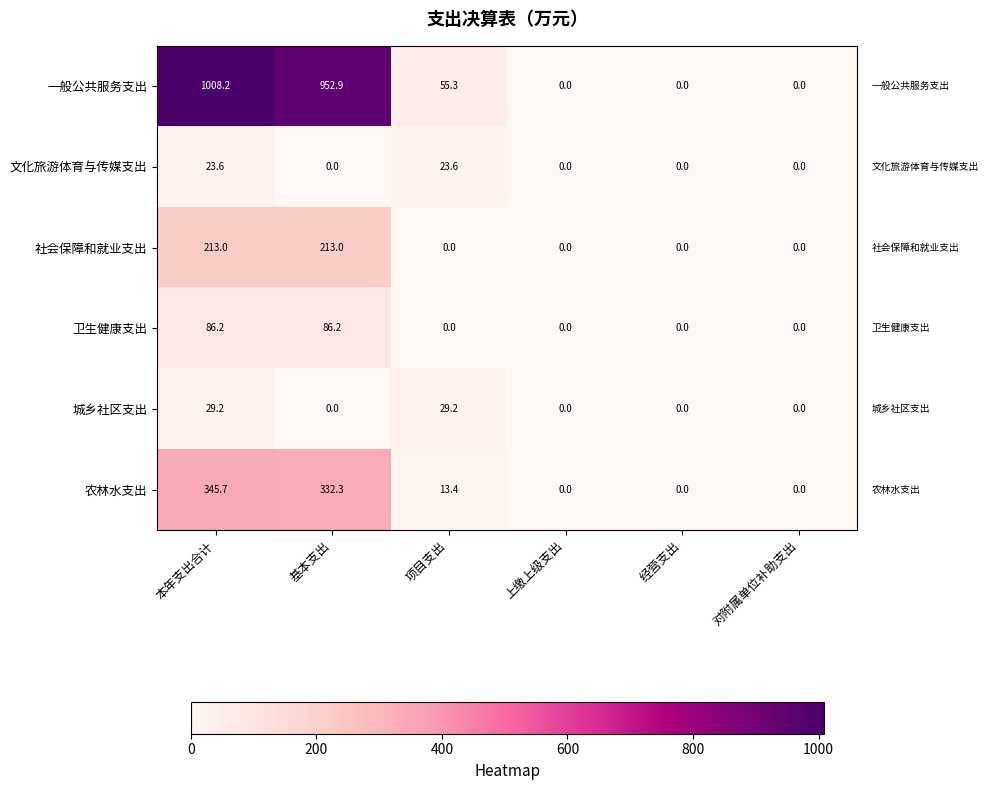

What is the difference between the maximum and minimum values in the 一般公共服务支出 series?

1008.2